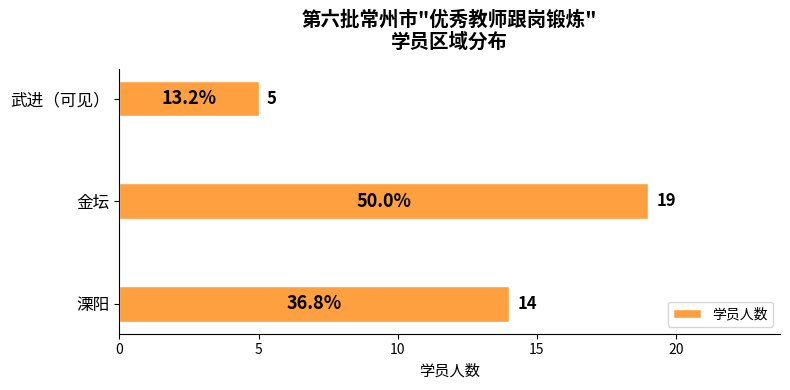

True or false: the data shows 8 at 武进（可见）.

False